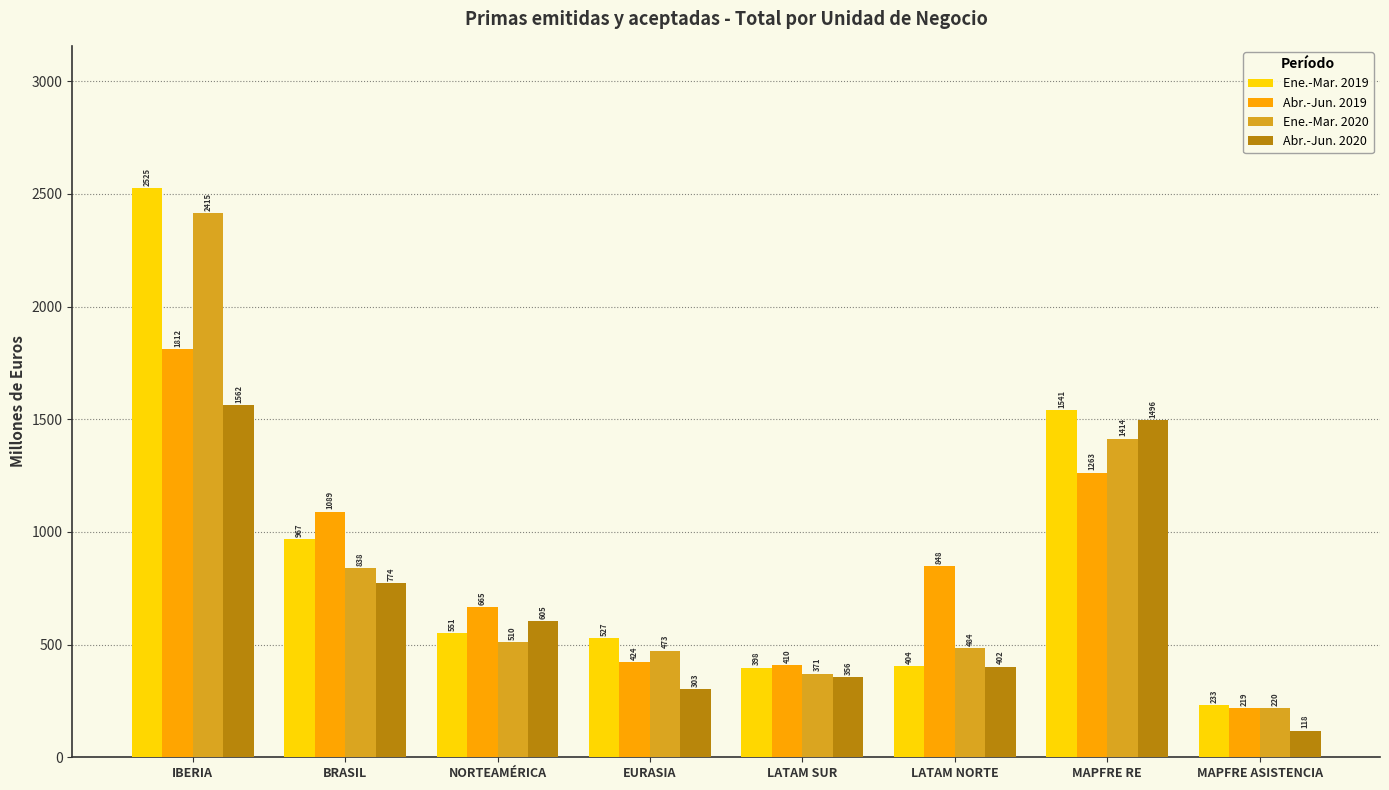

How many distinct data groups are displayed?

4